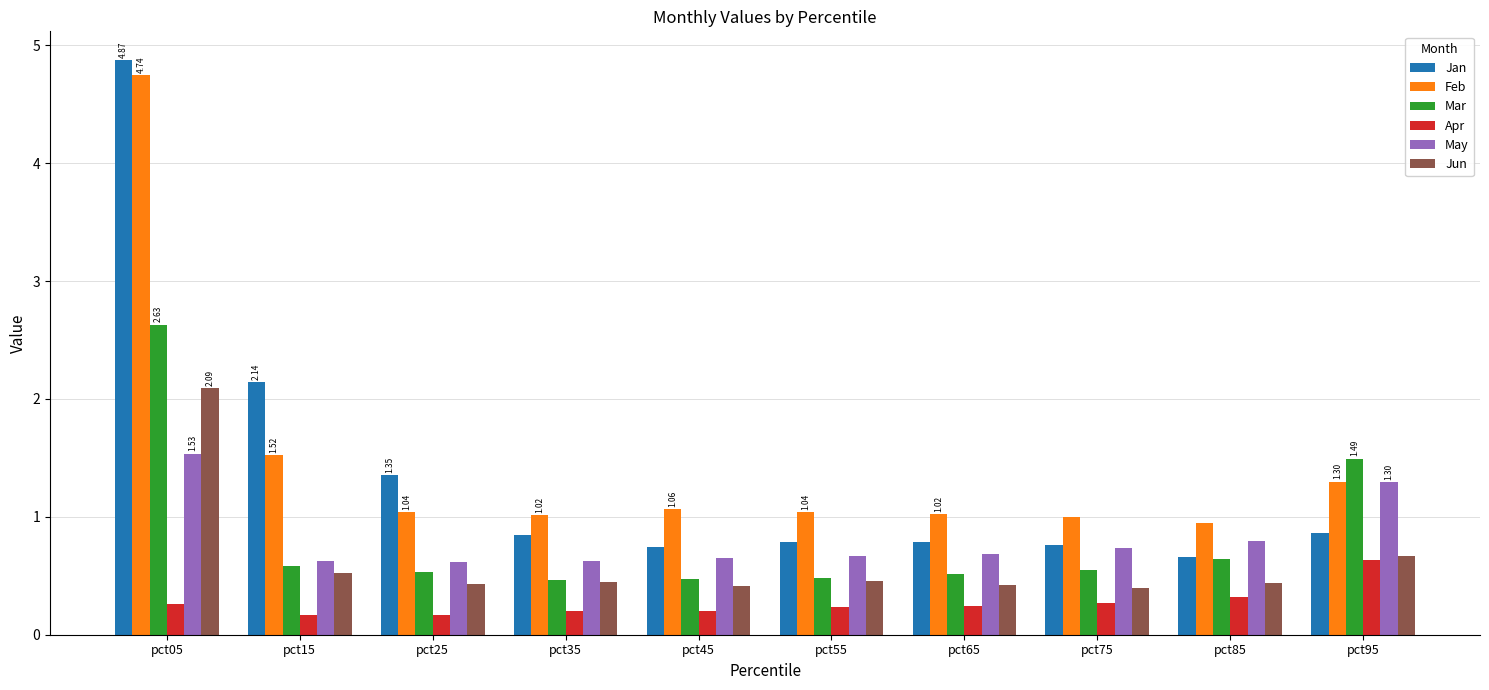

What is the total value across all series at pct25?

4.1